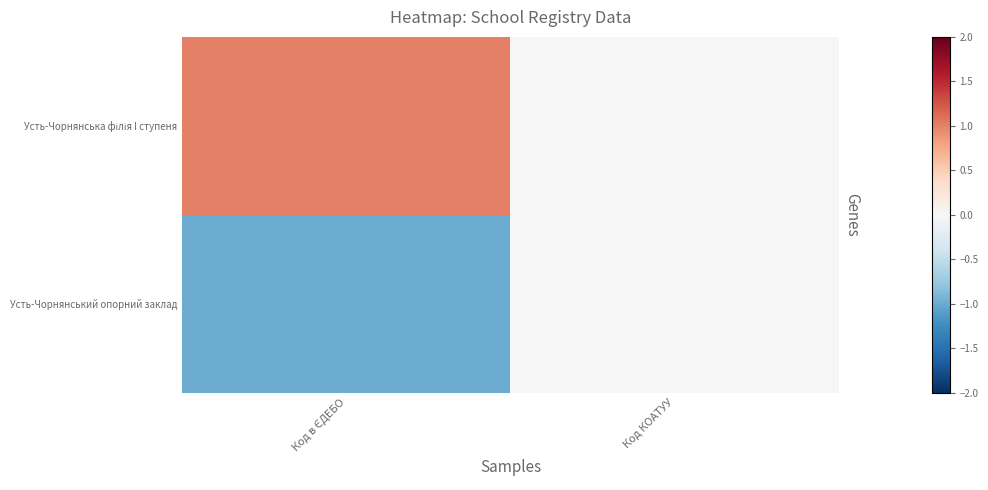

What is the smallest value displayed?

-1